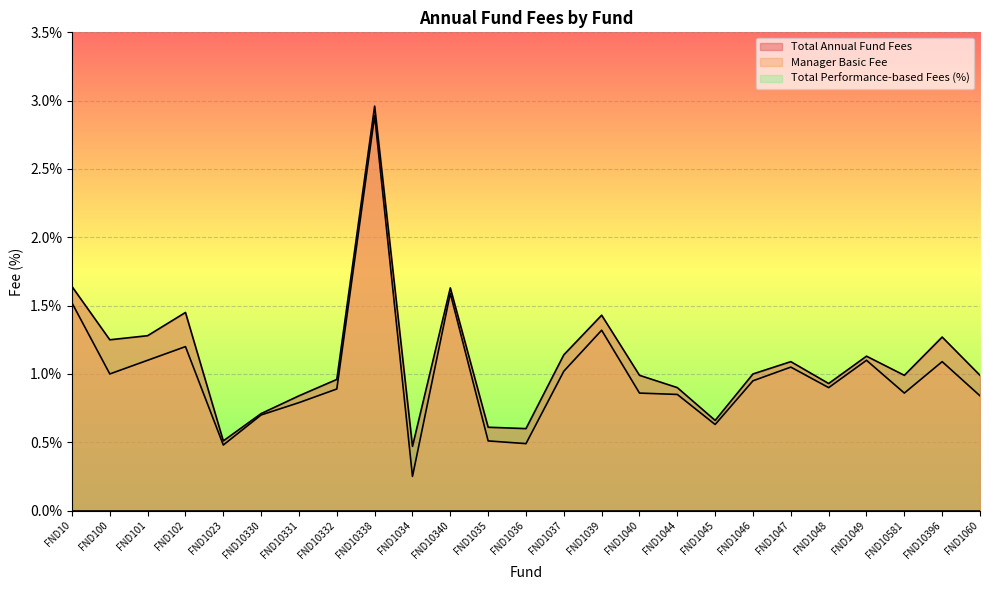

True or false: Manager Basic Fee and Total Annual Fund Fees cross at least once.

False